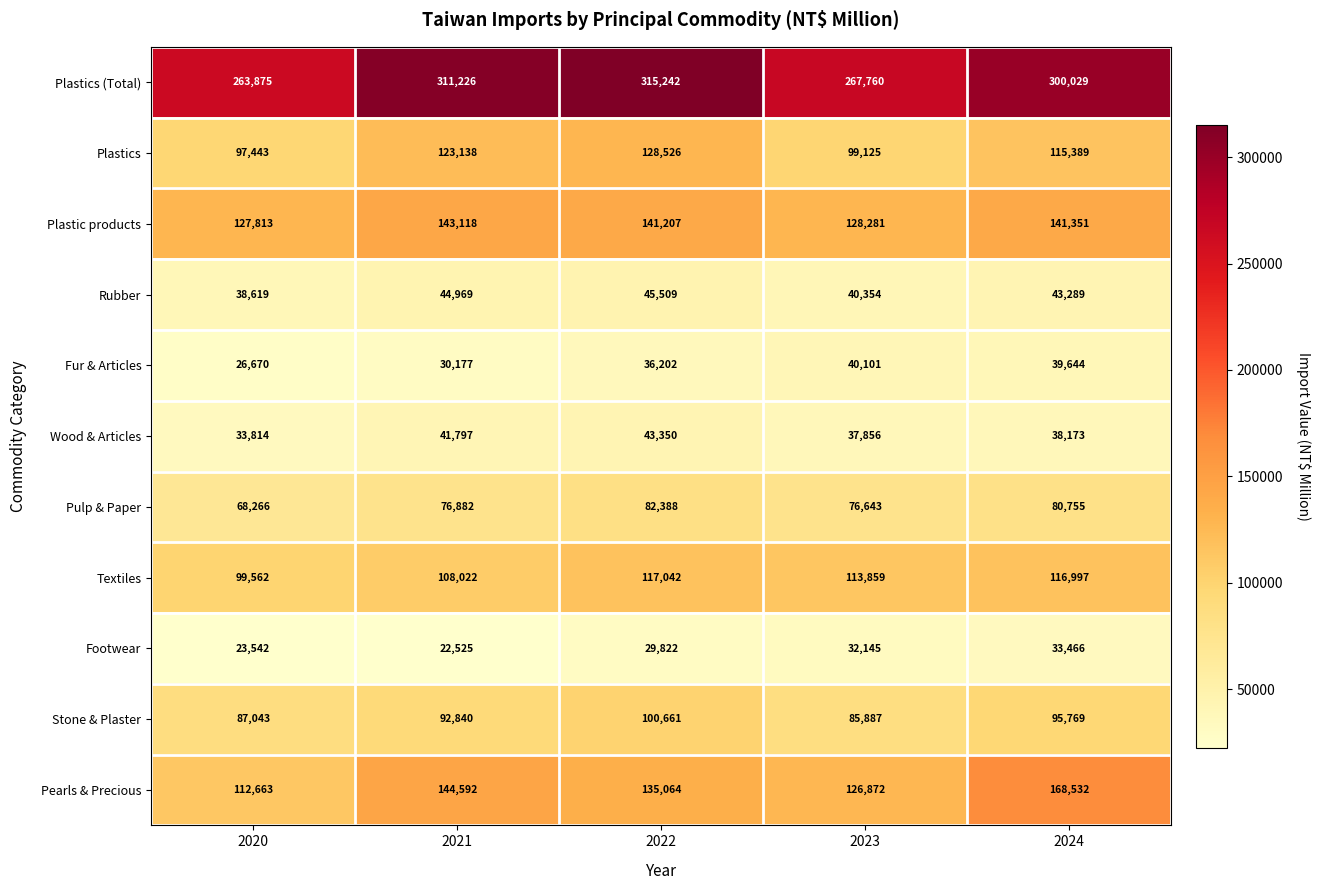

Which series has the largest total across all categories?

Plastics (Total)